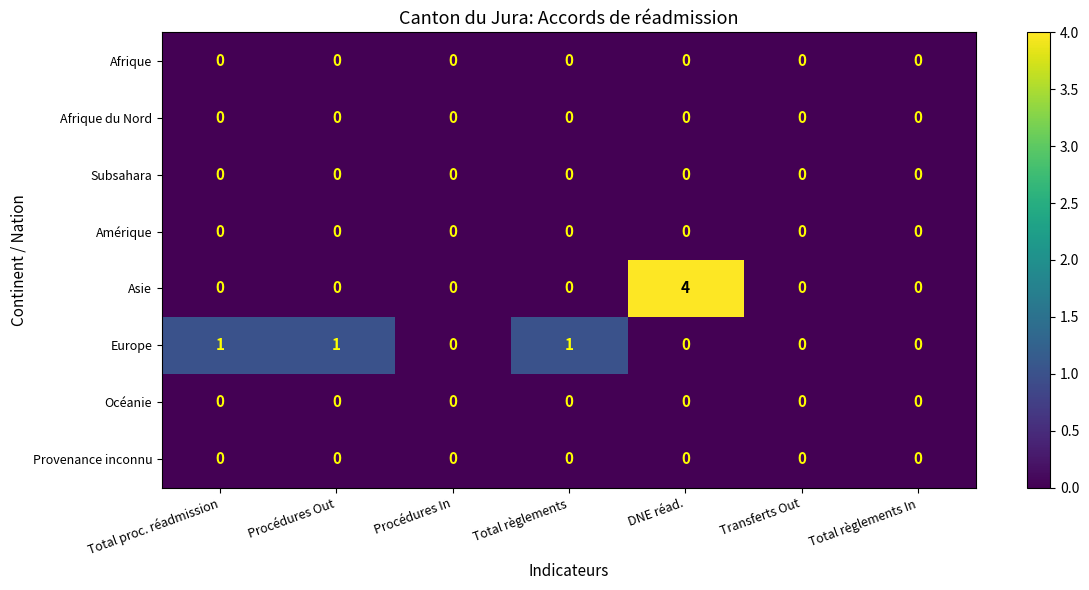

The value of Subsahara at Procédures Out is 0. True or false?

True